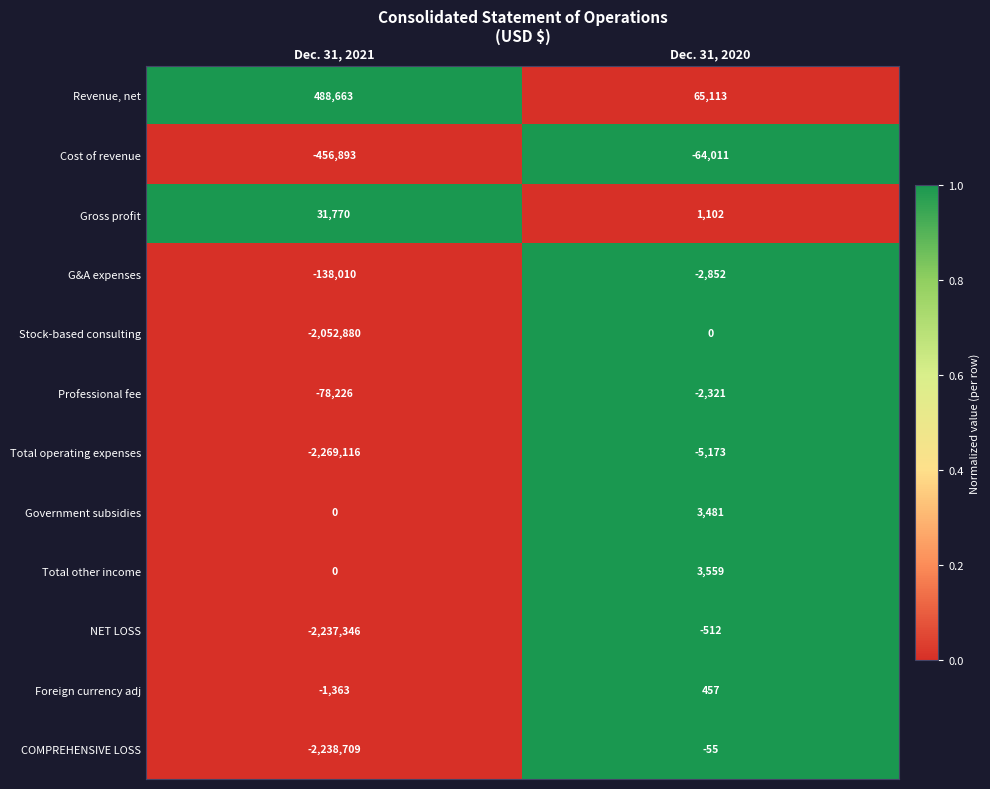

The Professional fee series shows -975 at Dec. 31, 2020. True or false?

False